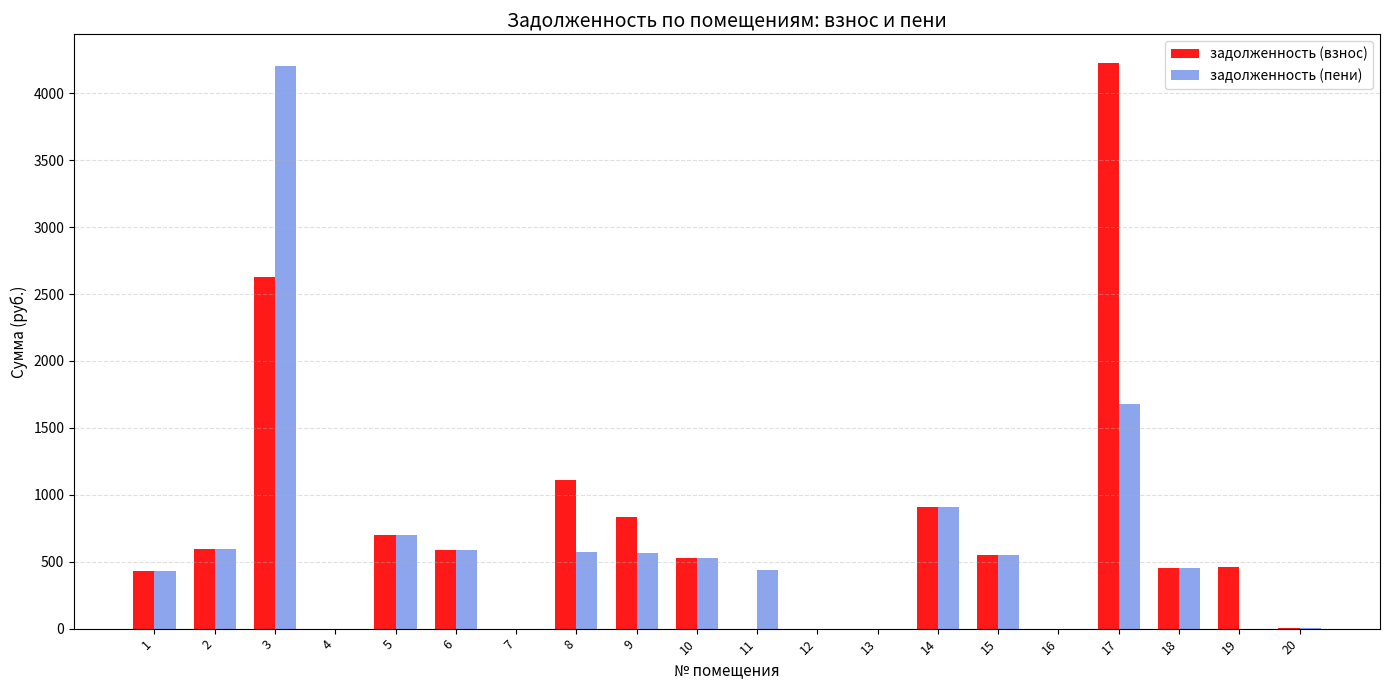

What is the sum of the задолженность (пени) values at 1 and 18?

884.3